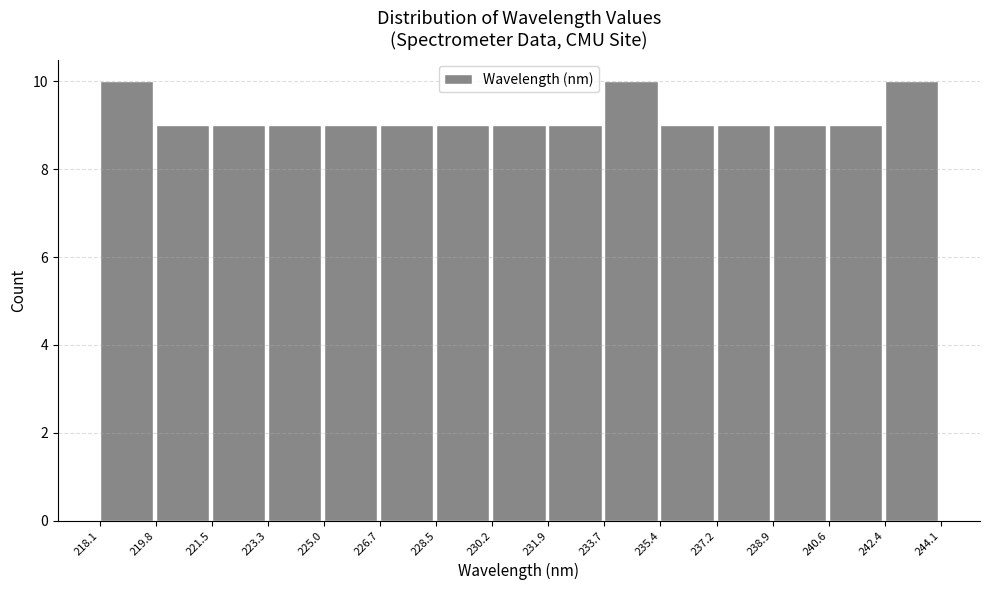

Reading left to right, transcribe this chart: for each bar, give the range it covers on the x-axis and its height. The values are not printed on the chart, so give them approximately, as read against the axis.

218.1 to 219.8: 10
219.8 to 221.5: 9
221.5 to 223.3: 9
223.3 to 225.0: 9
225.0 to 226.7: 9
226.7 to 228.5: 9
228.5 to 230.2: 9
230.2 to 231.9: 9
231.9 to 233.7: 9
233.7 to 235.4: 10
235.4 to 237.2: 9
237.2 to 238.9: 9
238.9 to 240.6: 9
240.6 to 242.4: 9
242.4 to 244.1: 10